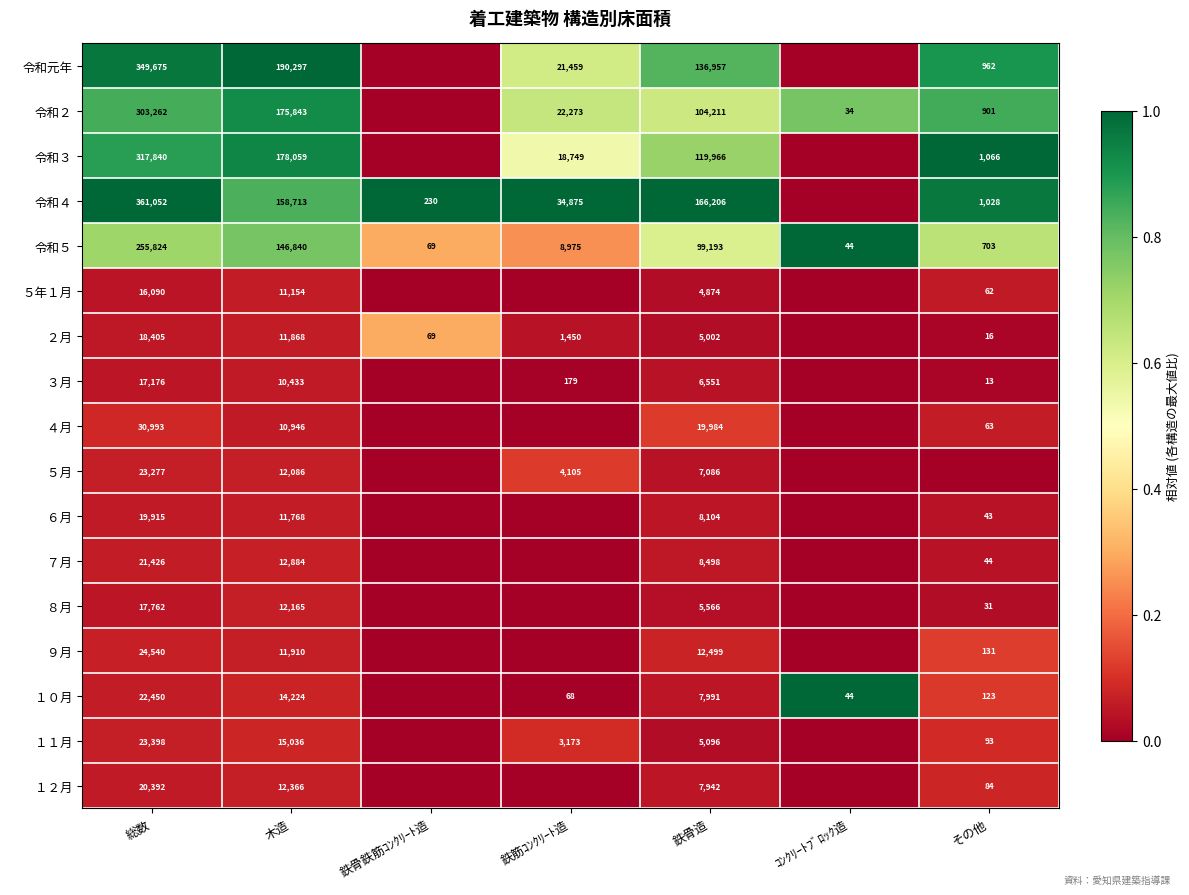

What is the sum of the 令和元年 values at 木造 and 総数?

539972